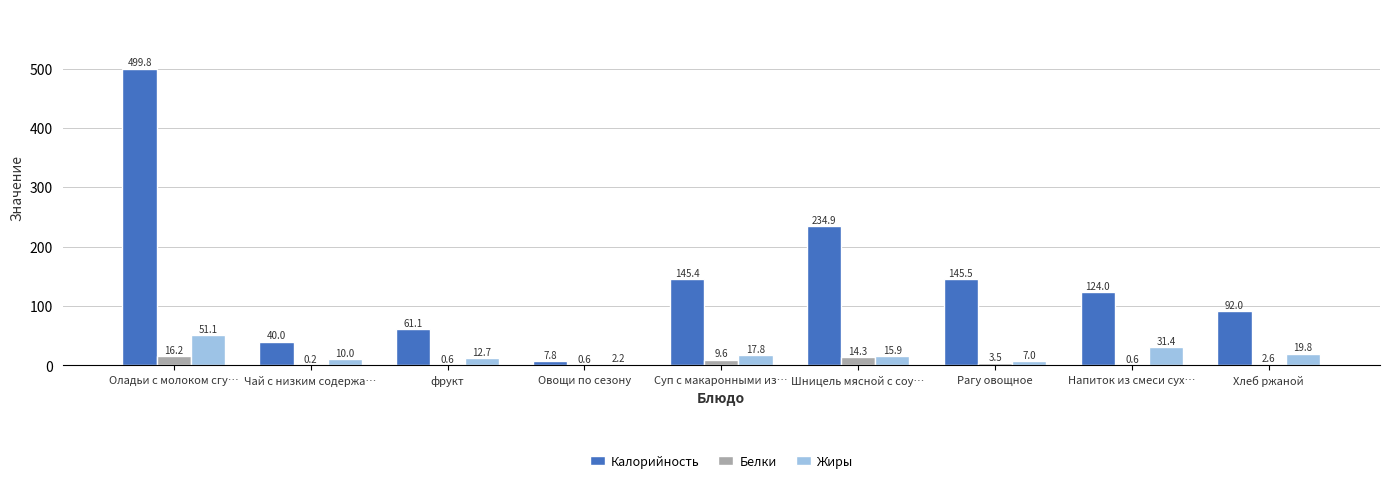

At which category is the sum across all series the highest?

Оладьи с молоком сгу…